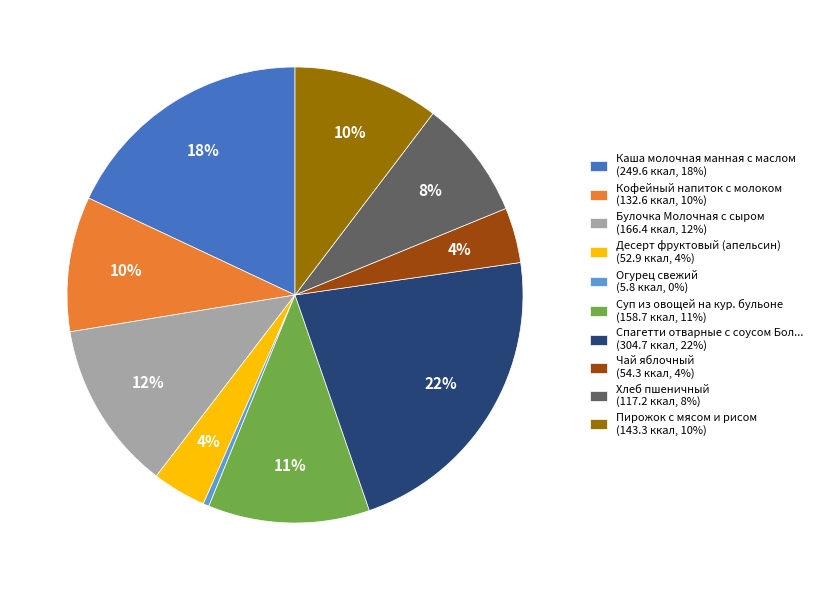

The Кофейный напиток с молоком (132.6 ккал, 10%) slice represents 10% of the pie. True or false?

True